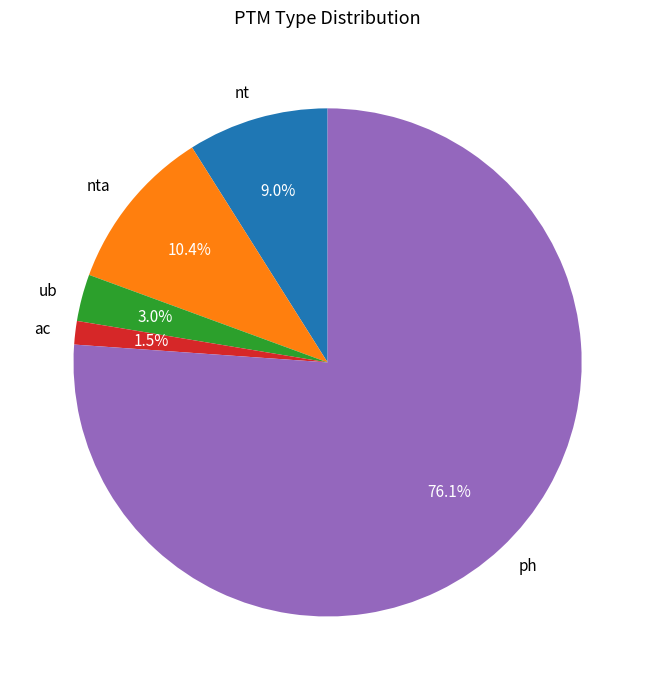

Which category has the smallest portion of the pie?

ac